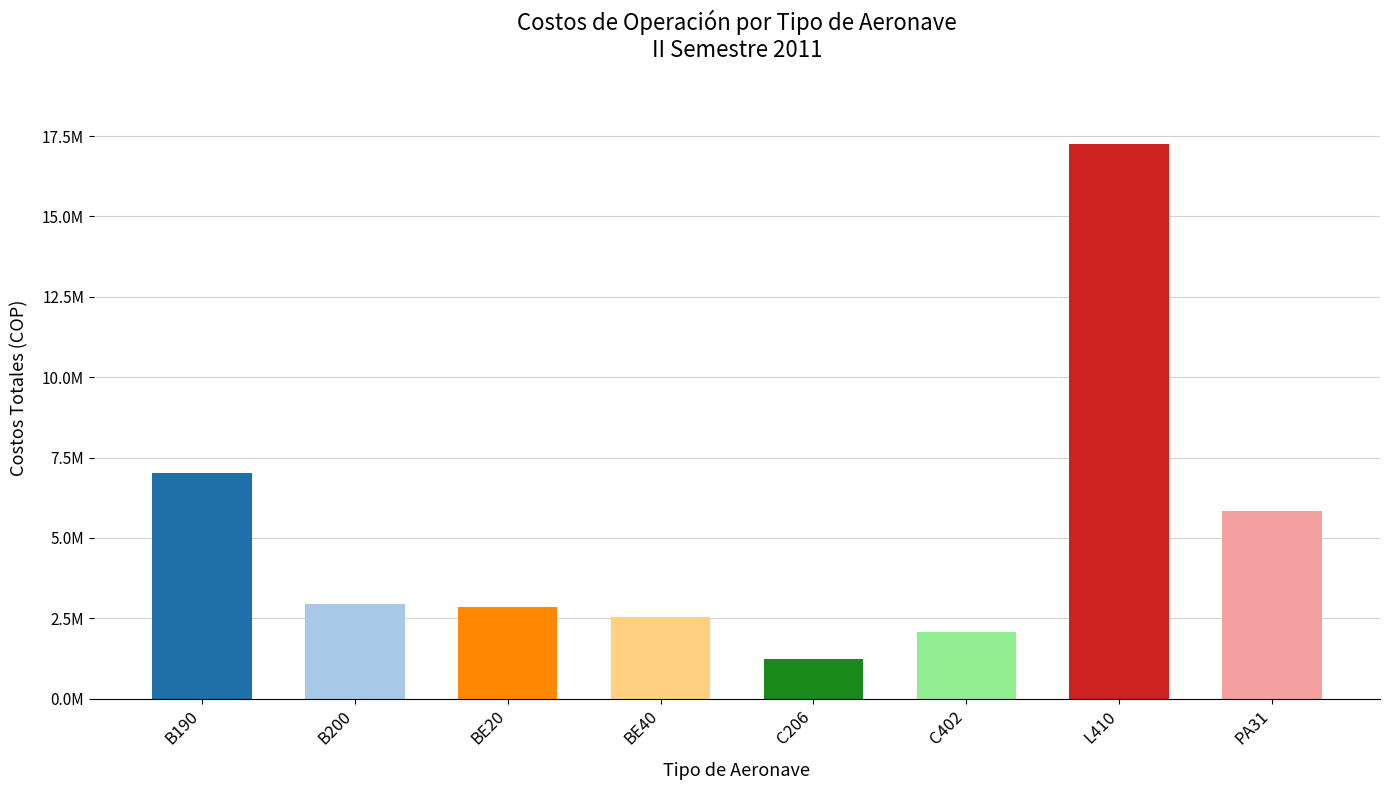

Does the chart contain any negative values?

No